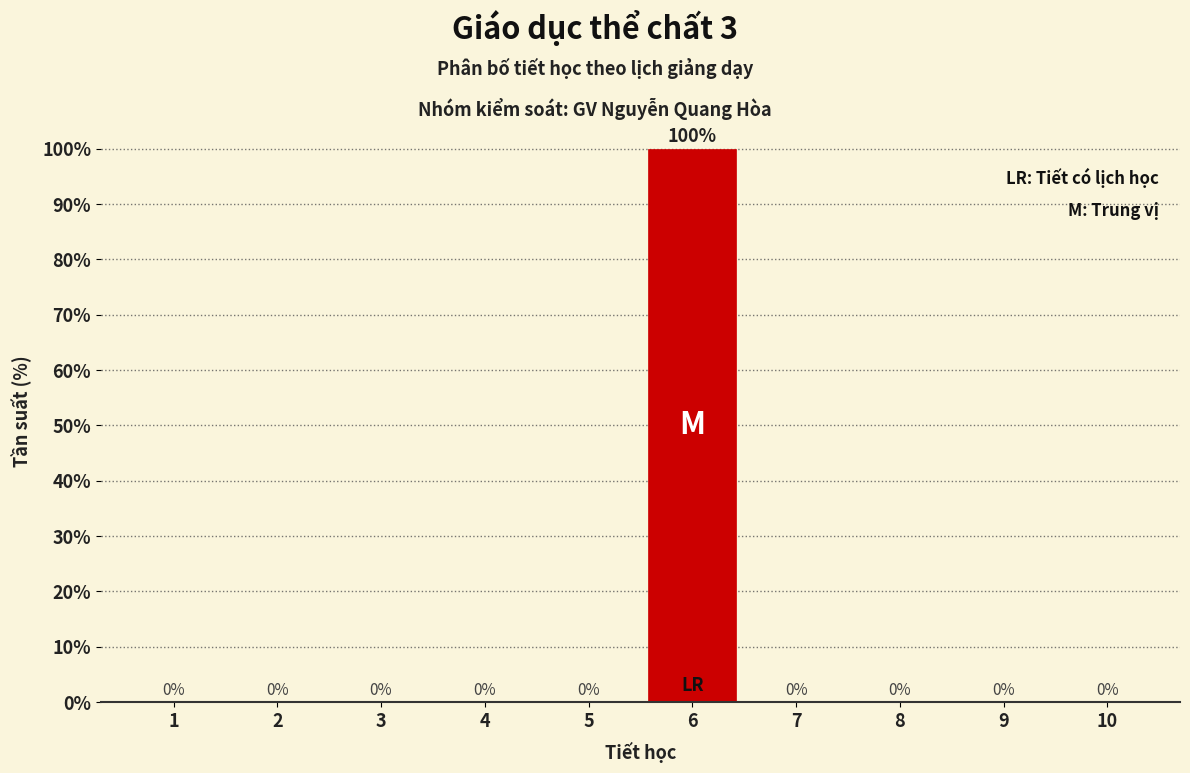

Reading right to left, extract all data points from this chart.

10=0	9=0	8=0	7=0	6=100	5=0	4=0	3=0	2=0	1=0